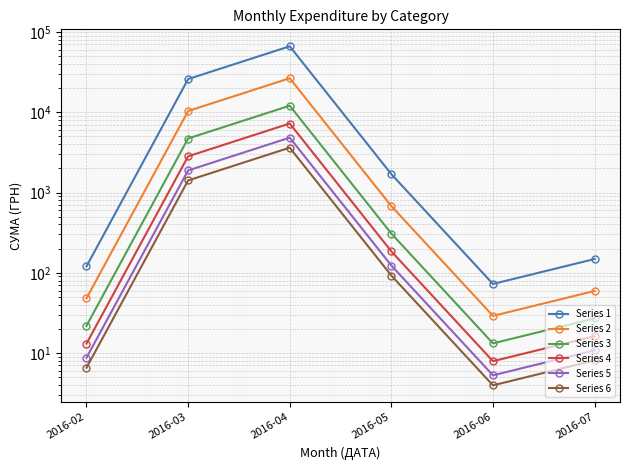

Reading left to right, extract all data points from this chart.

Series 1: 2016-02=120.2	2016-03=25908.8	2016-04=66393.4	2016-05=1694.6	2016-06=72.6	2016-07=148.5
Series 2: 2016-02=48.1	2016-03=10363.5	2016-04=26557.4	2016-05=677.8	2016-06=29.0	2016-07=59.4
Series 3: 2016-02=21.9	2016-03=4710.7	2016-04=12071.5	2016-05=308.1	2016-06=13.2	2016-07=27.0
Series 4: 2016-02=13.1	2016-03=2826.4	2016-04=7242.9	2016-05=184.9	2016-06=7.9	2016-07=16.2
Series 5: 2016-02=8.7	2016-03=1884.3	2016-04=4828.6	2016-05=123.2	2016-06=5.3	2016-07=10.8
Series 6: 2016-02=6.6	2016-03=1413.2	2016-04=3621.5	2016-05=92.4	2016-06=4.0	2016-07=8.1